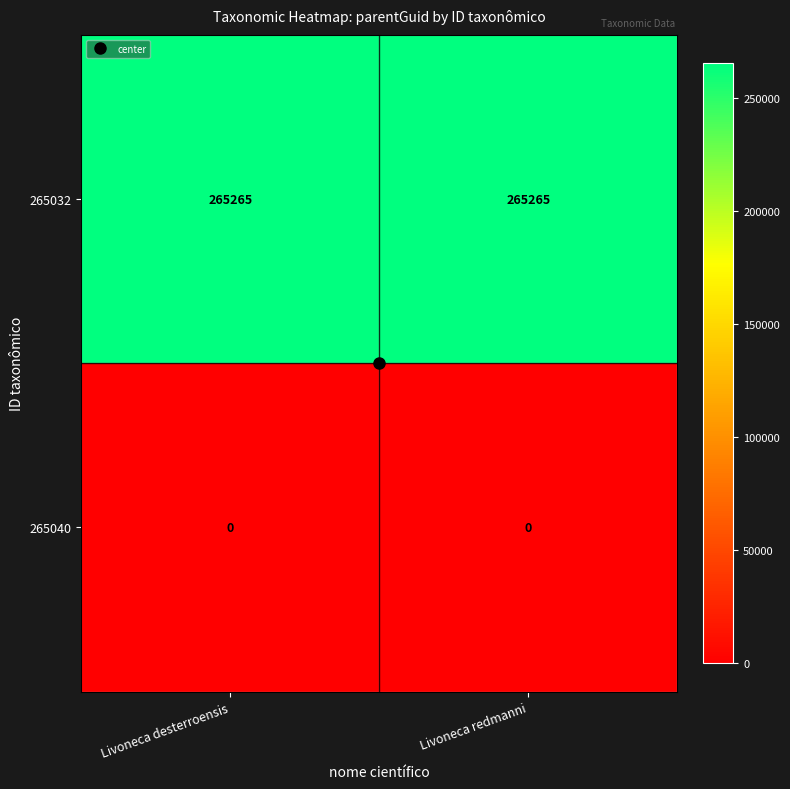

The value of 265032 at Livoneca redmanni is 136915. True or false?

False